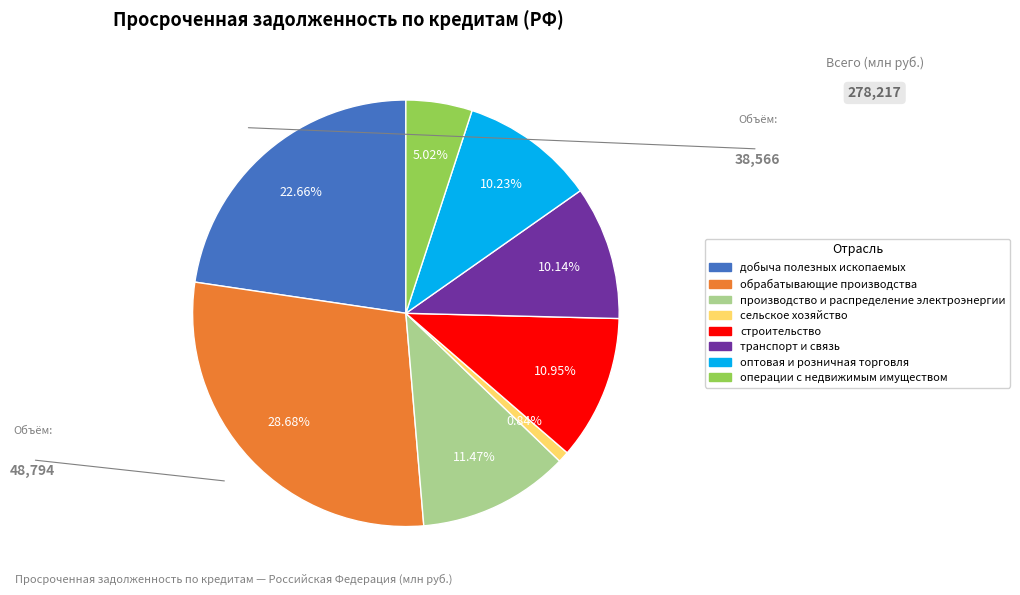

Is the sum of обрабатывающие производства and добыча полезных ископаемых greater than half?

Yes